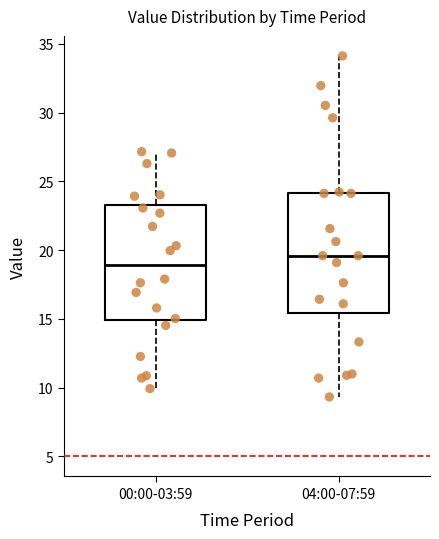

Reading left to right, read every box against the y-axis: the position of its median line, the range the box covers, and the ends of its whiskers. The values are not printed on the chart, so give them approximately, as read against the axis.

00:00-03:59: median 19.0, box 15.0 to 23.5, whiskers 10.0 to 27.0
04:00-07:59: median 19.5, box 15.5 to 24.0, whiskers 9.5 to 34.0